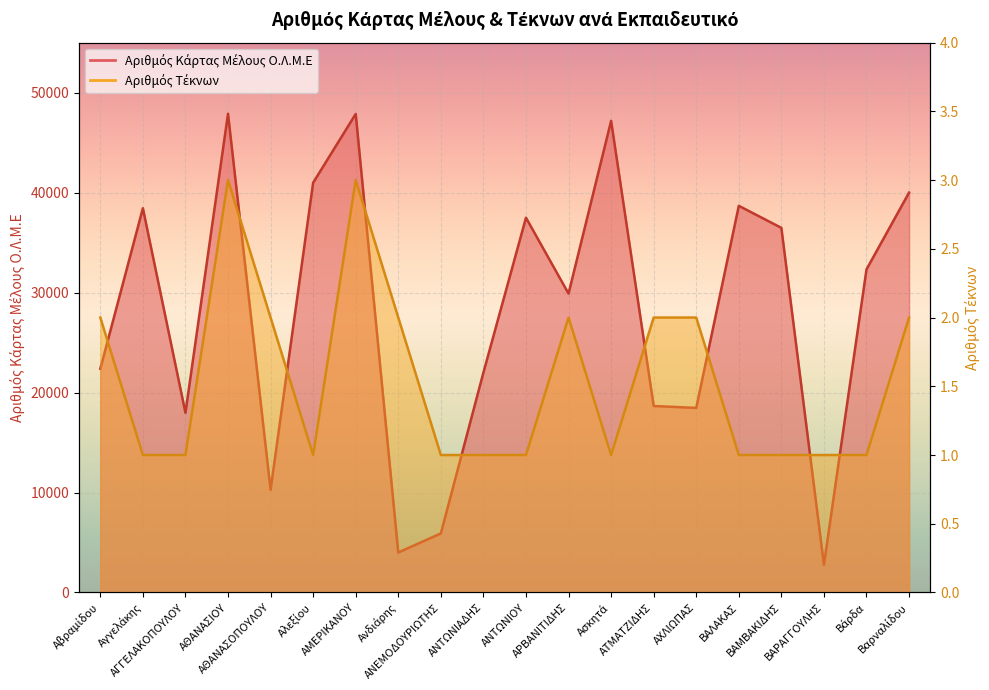

Is it true that Αριθμός Τέκνων equals 0 at ΑΝΤΩΝΙΑΔΗΣ?

False